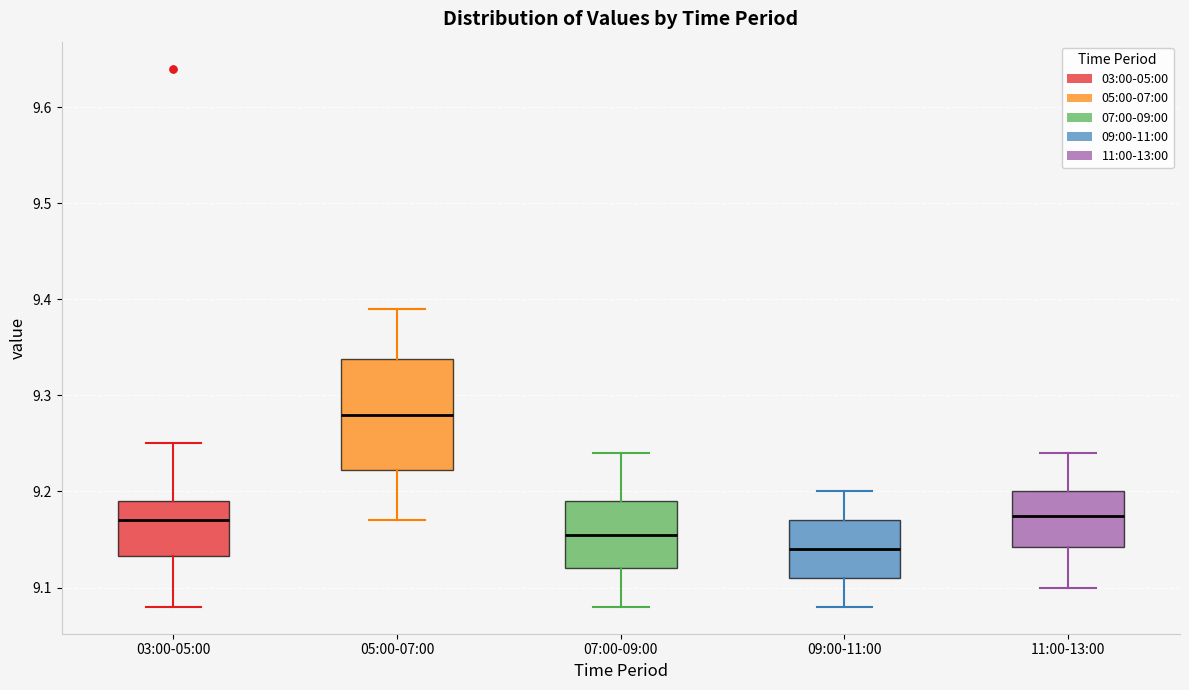

Where does the upper whisker of the box for 05:00-07:00 end on the y-axis? The values are not printed on the chart, so give them approximately, as read against the axis.

9.39